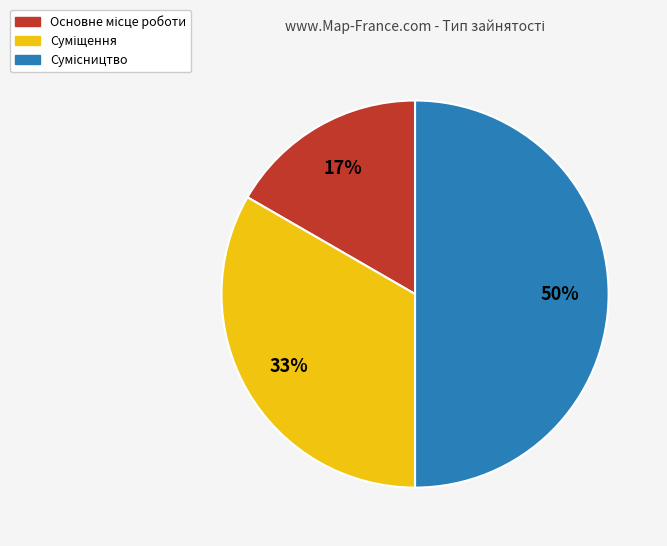

To the nearest percent, what is the average slice percentage?

33%